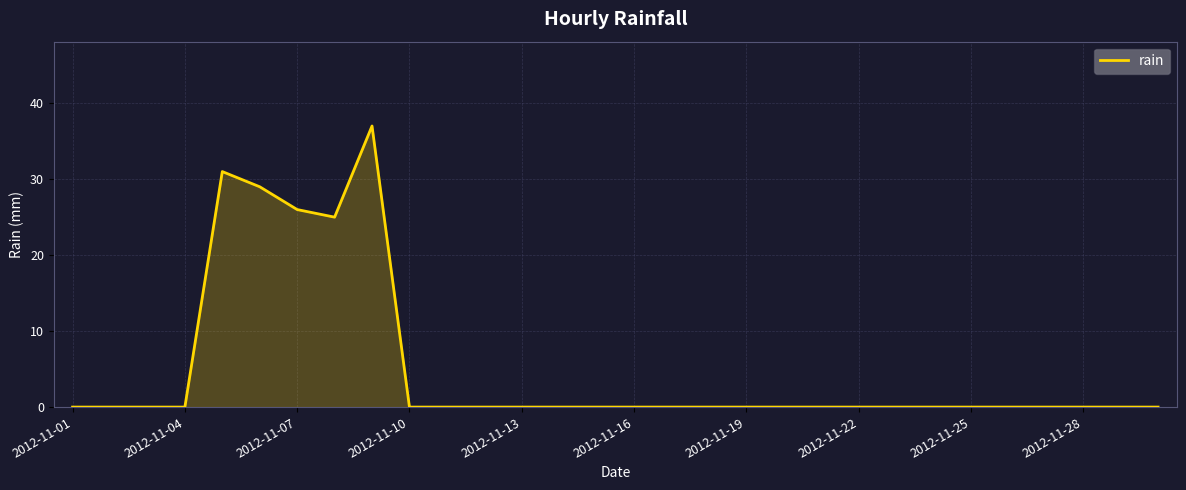

True or false: the data has more than 1 interior local peaks.

True